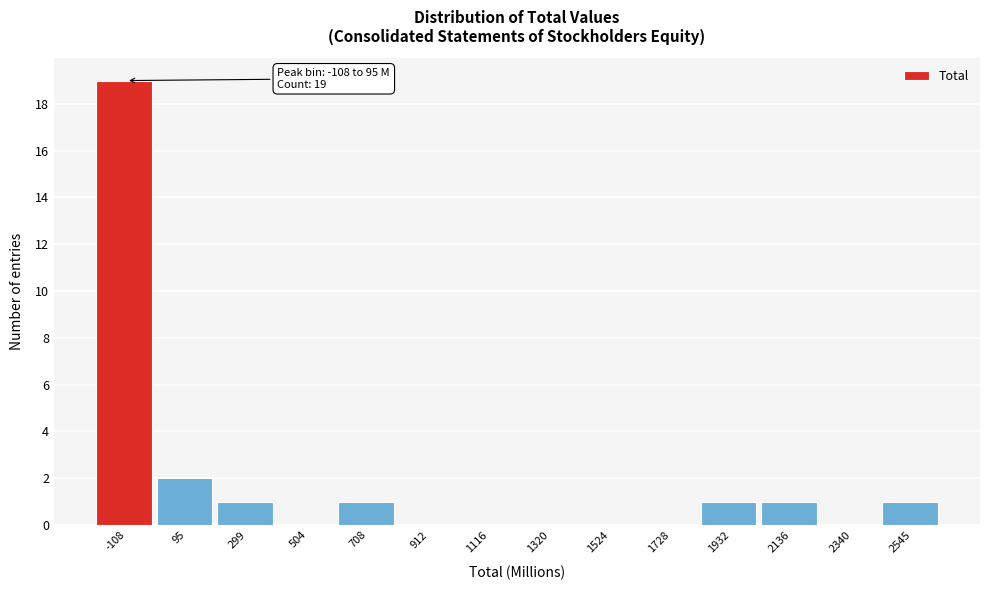

Reading left to right, what are all the values shown in this chart?

-108=19	95=2	299=1	504=0	708=1	912=0	1116=0	1320=0	1524=0	1728=0	1932=1	2136=1	2340=0	2545=1